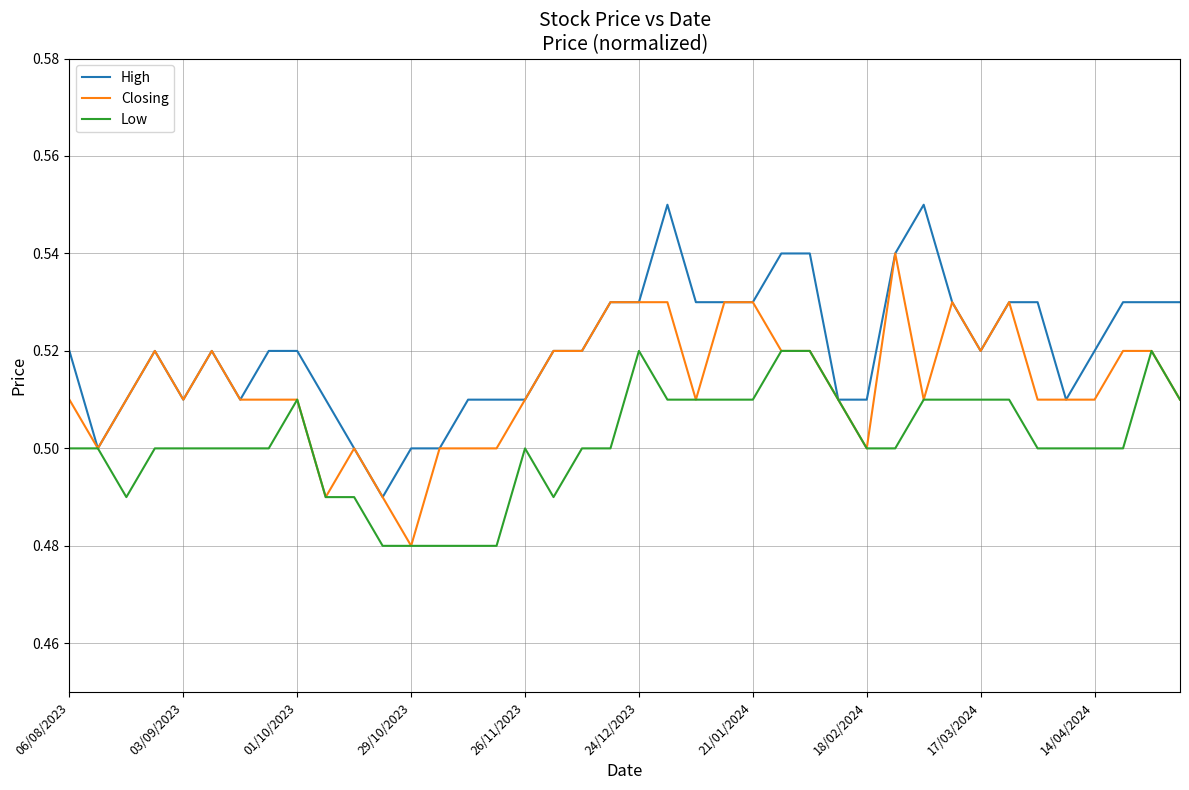

Which series has the largest total across all categories?

High